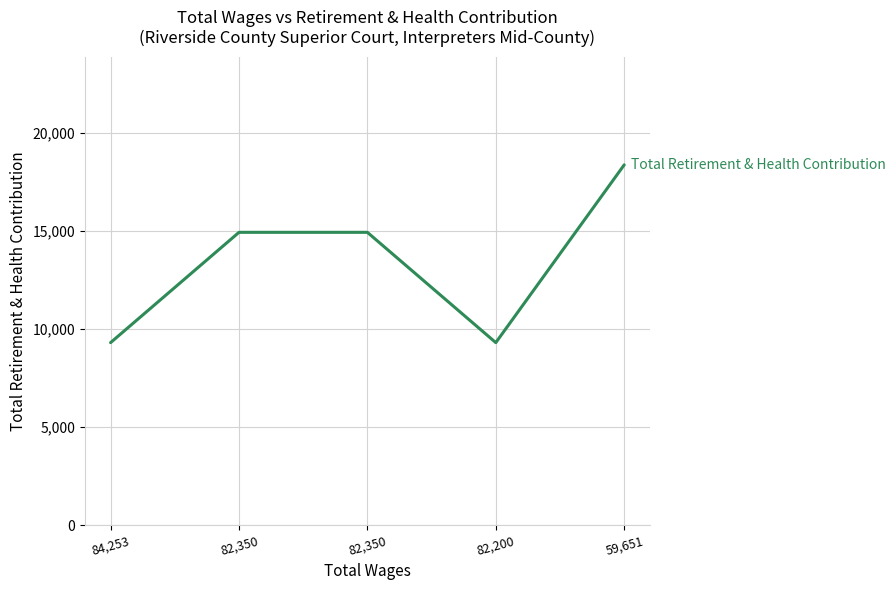

What is the difference between the maximum and minimum values?

9070